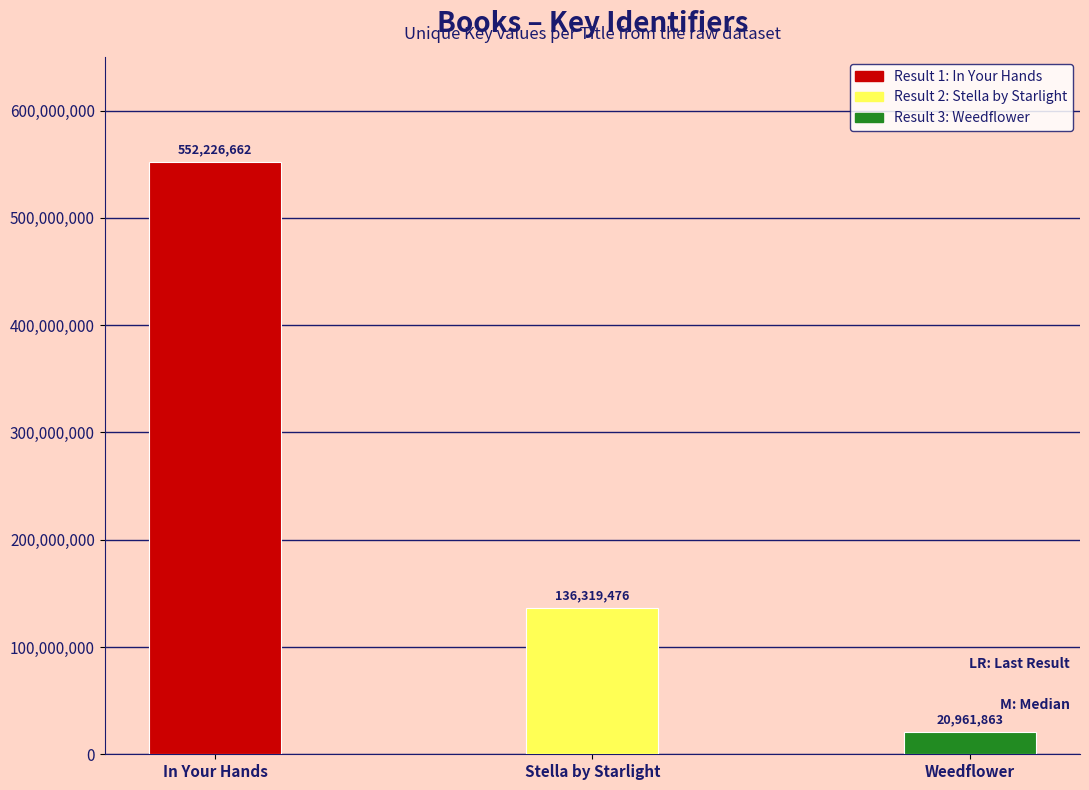

At which label is the value closest to 286594262?

Stella by Starlight